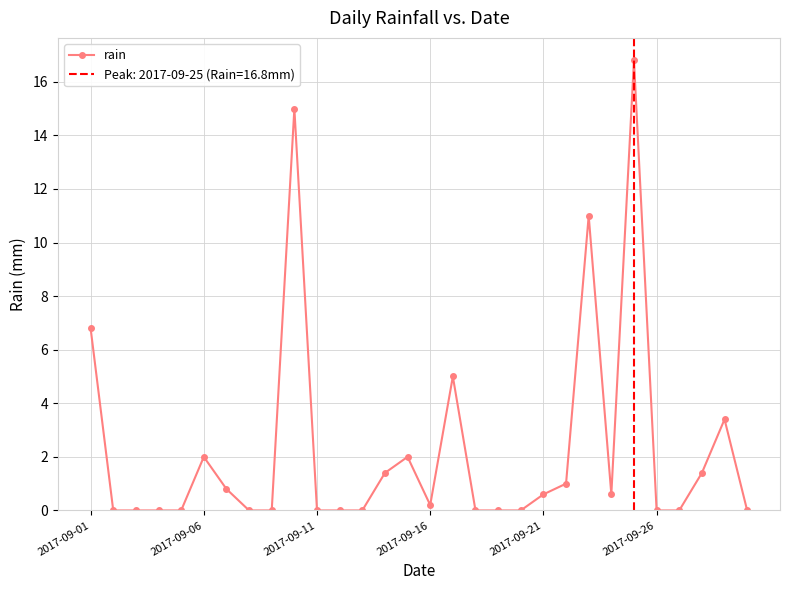

At which label is rain closest to 8?

2017-09-01